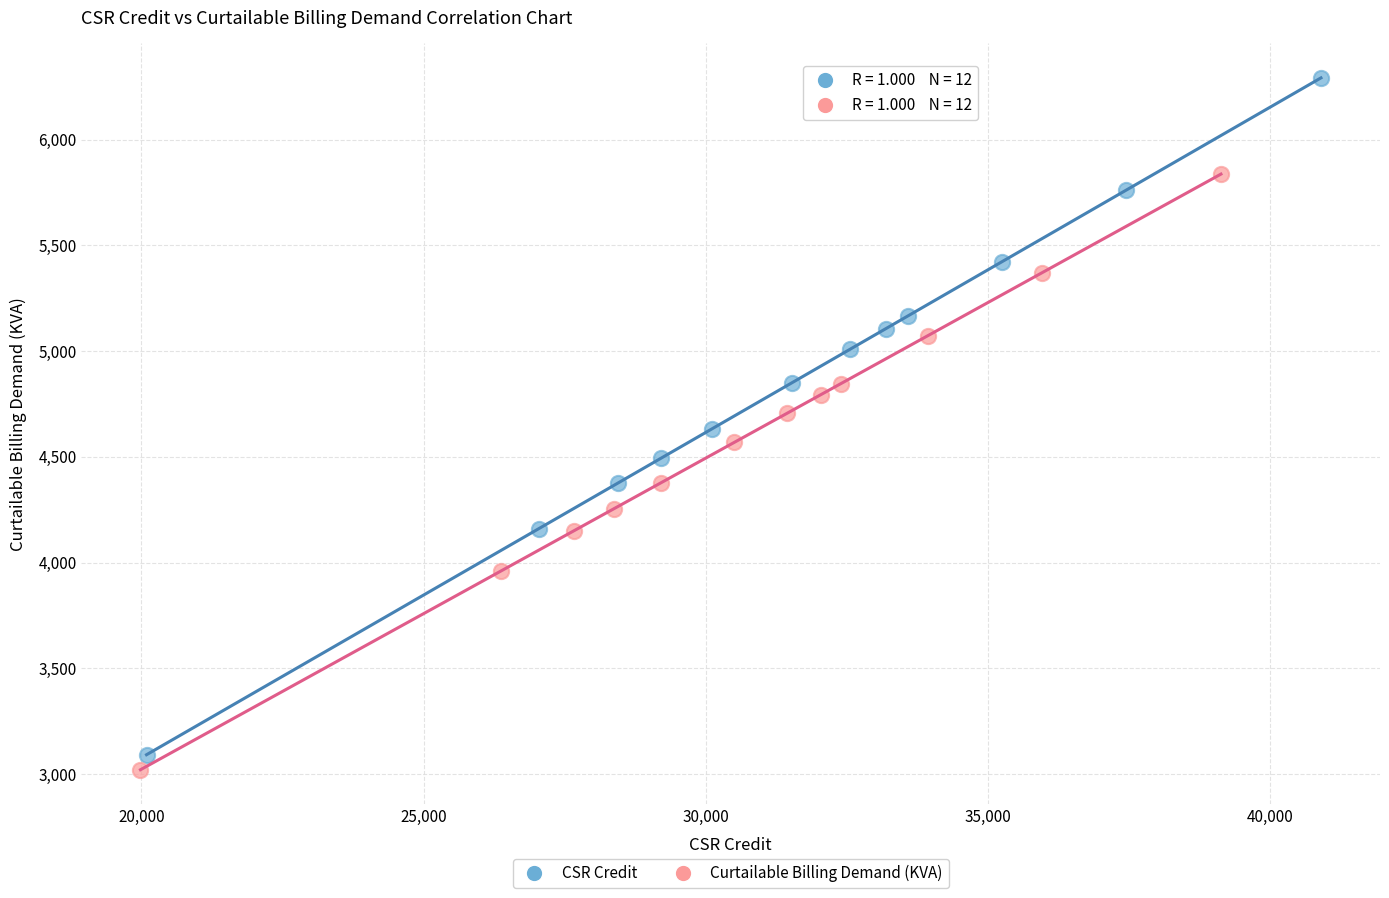

Which series has the largest Y range (max minus min)?

CSR Credit